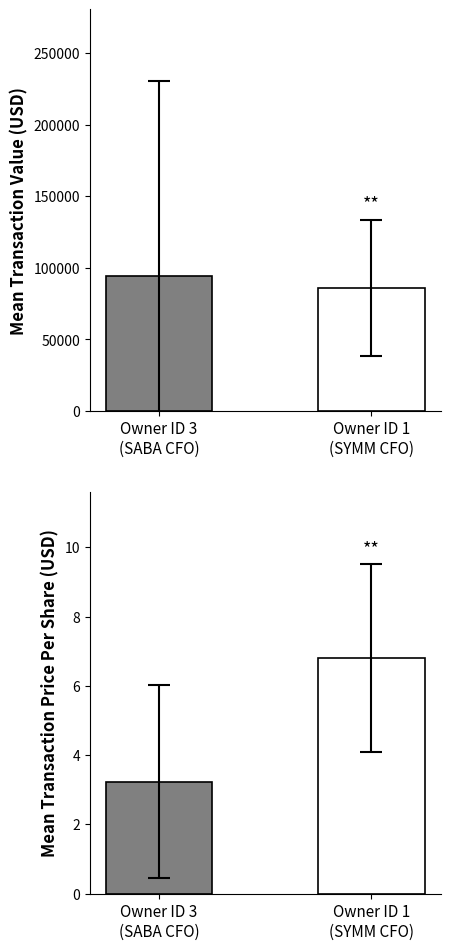

What is the difference between the maximum and minimum values in the Mean Transaction Value series?

8110.7